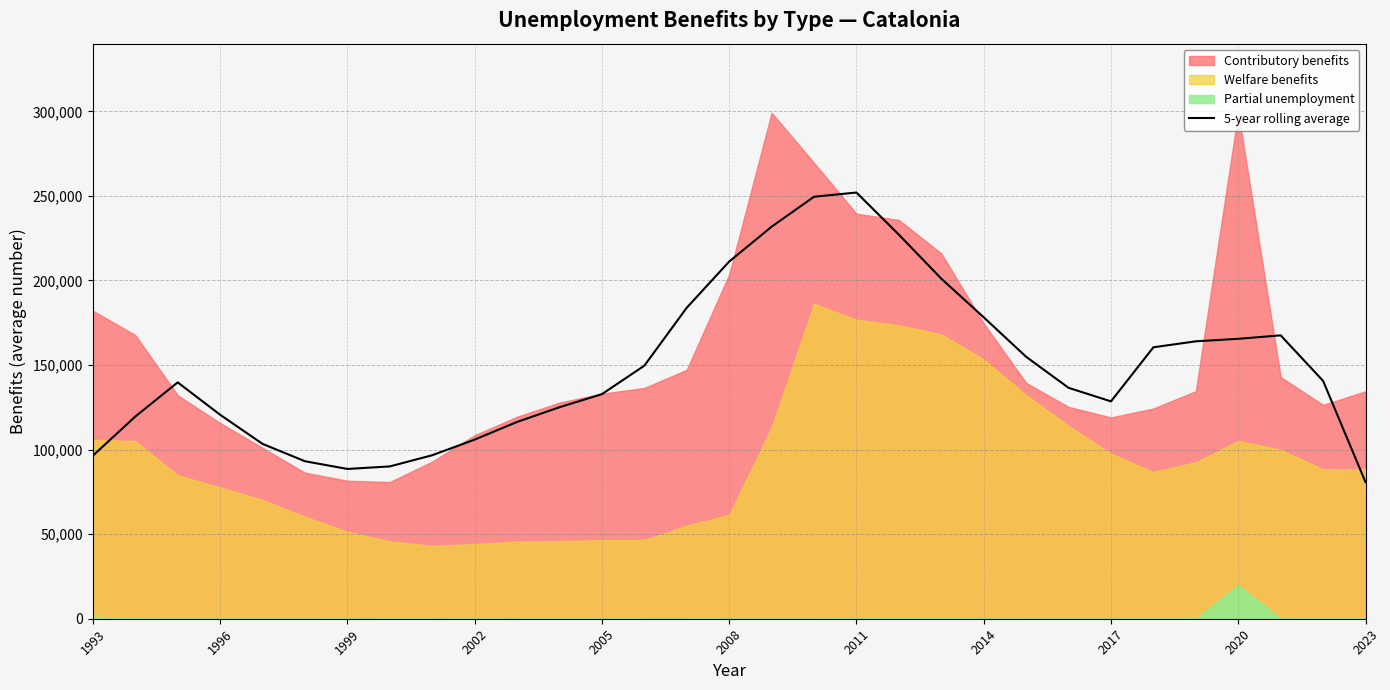

What is the maximum value for 5-year rolling average?

251987.6